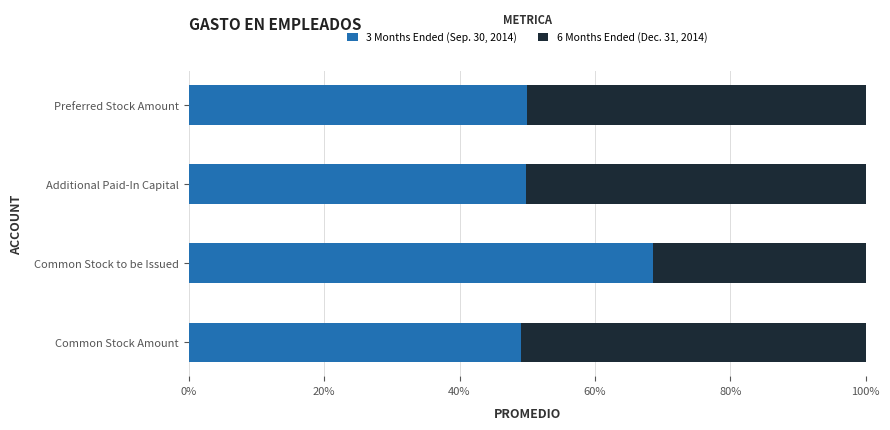

What position from the left is Common Stock to be Issued?

2